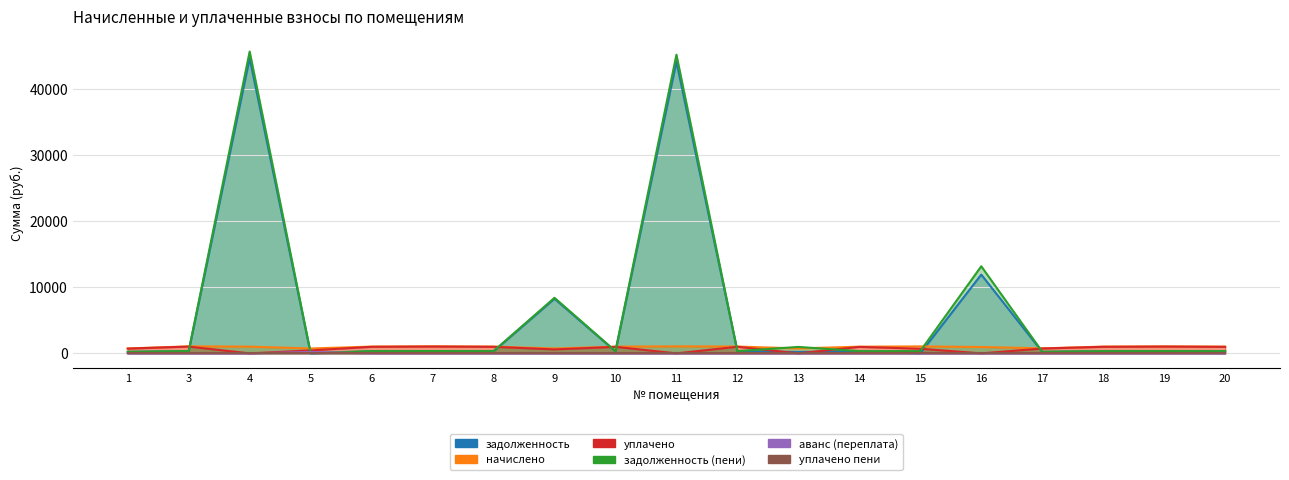

True or false: задолженность (пени) has more than 1 points higher than both neighbors.

True